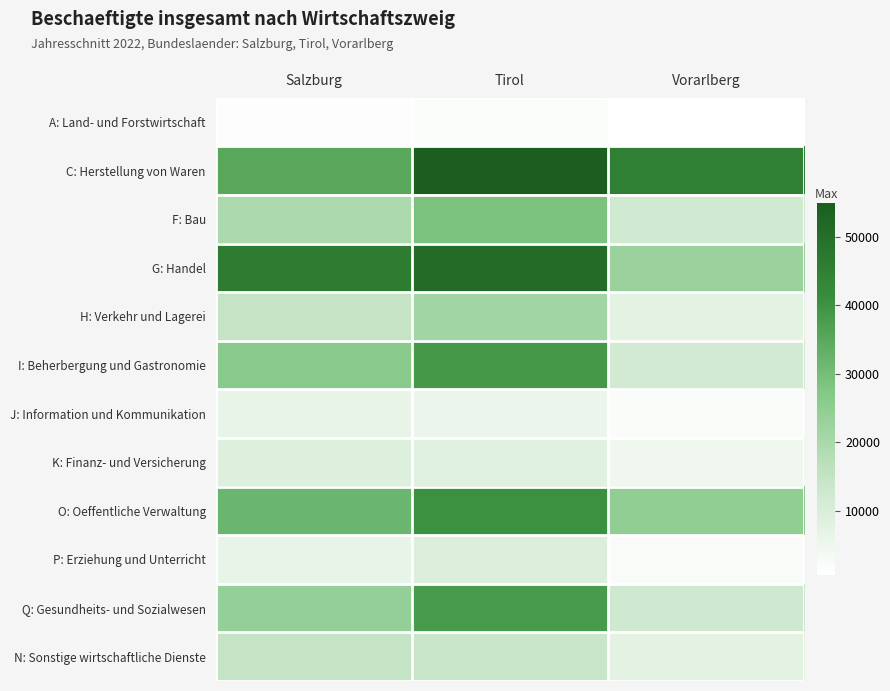

At which category does the chart reach its peak across all series?

Tirol